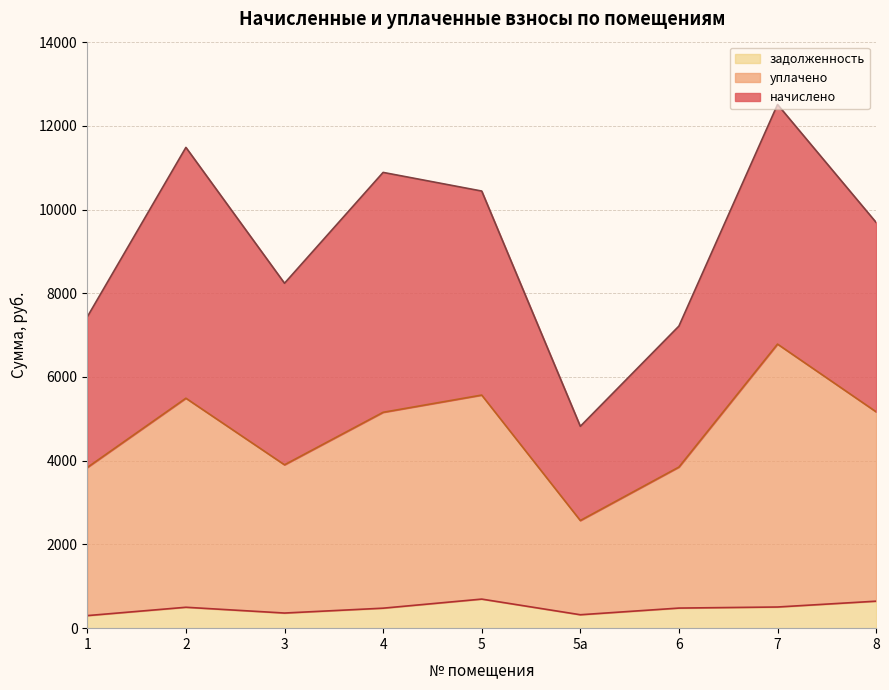

At which category does the chart reach its minimum across all series?

1